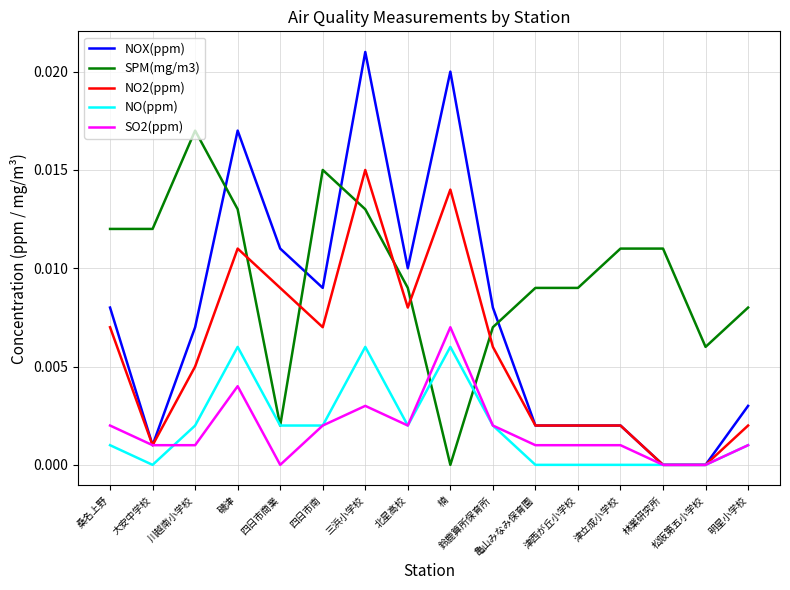

True or false: SPM(mg/m3) has more than 0 interior local peaks.

True